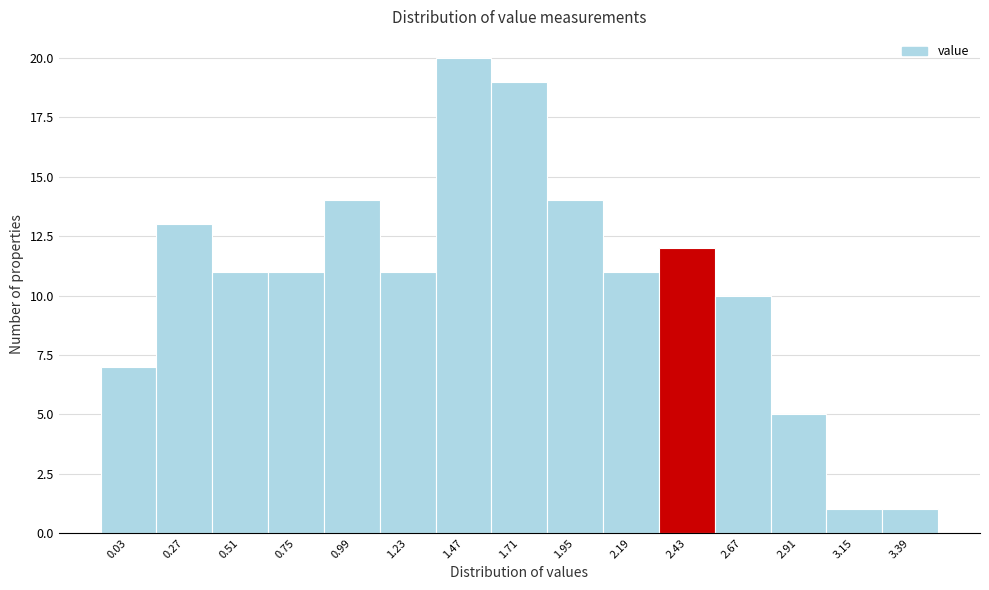

Reading left to right, list all the values displayed in this chart.

7	13	11	11	14	11	20	19	14	11	12	10	5	1	1